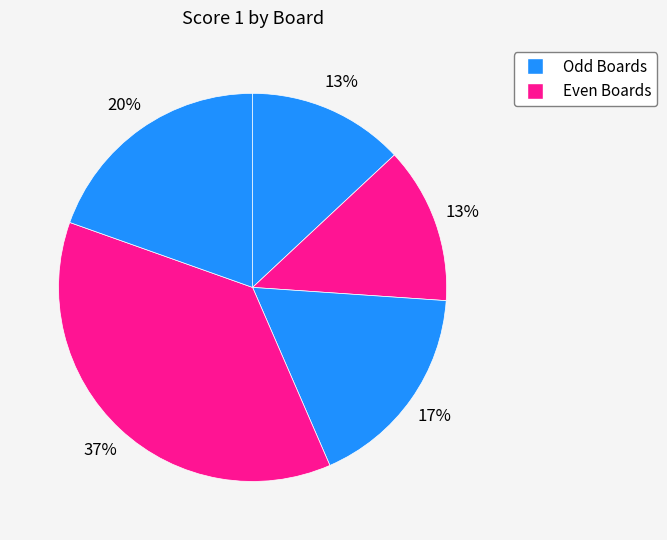

How many slices are in this pie chart?

5